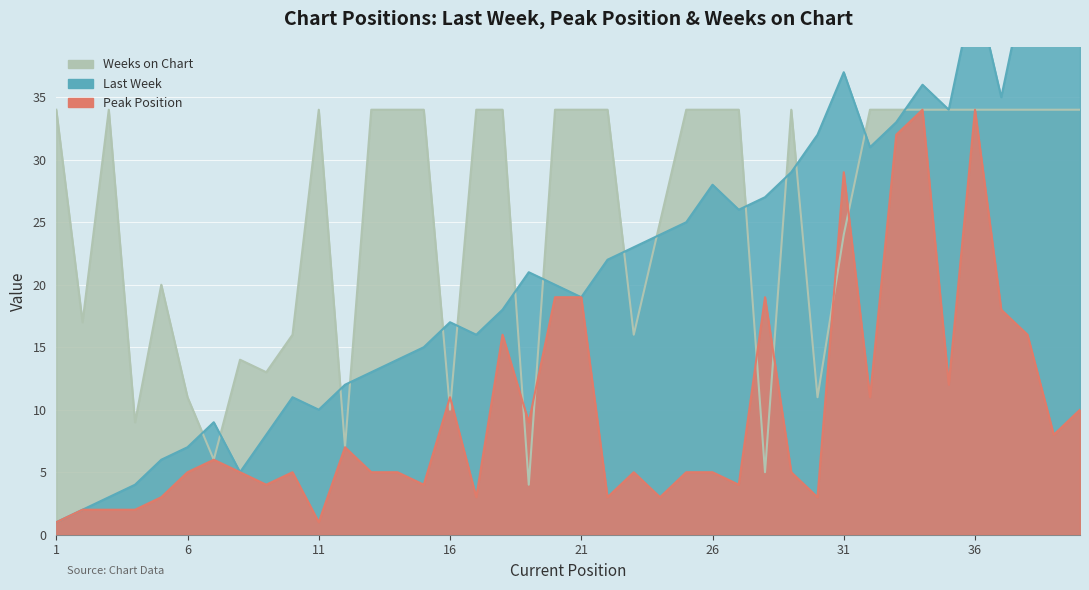

At which label is Last Week closest to 23?

23